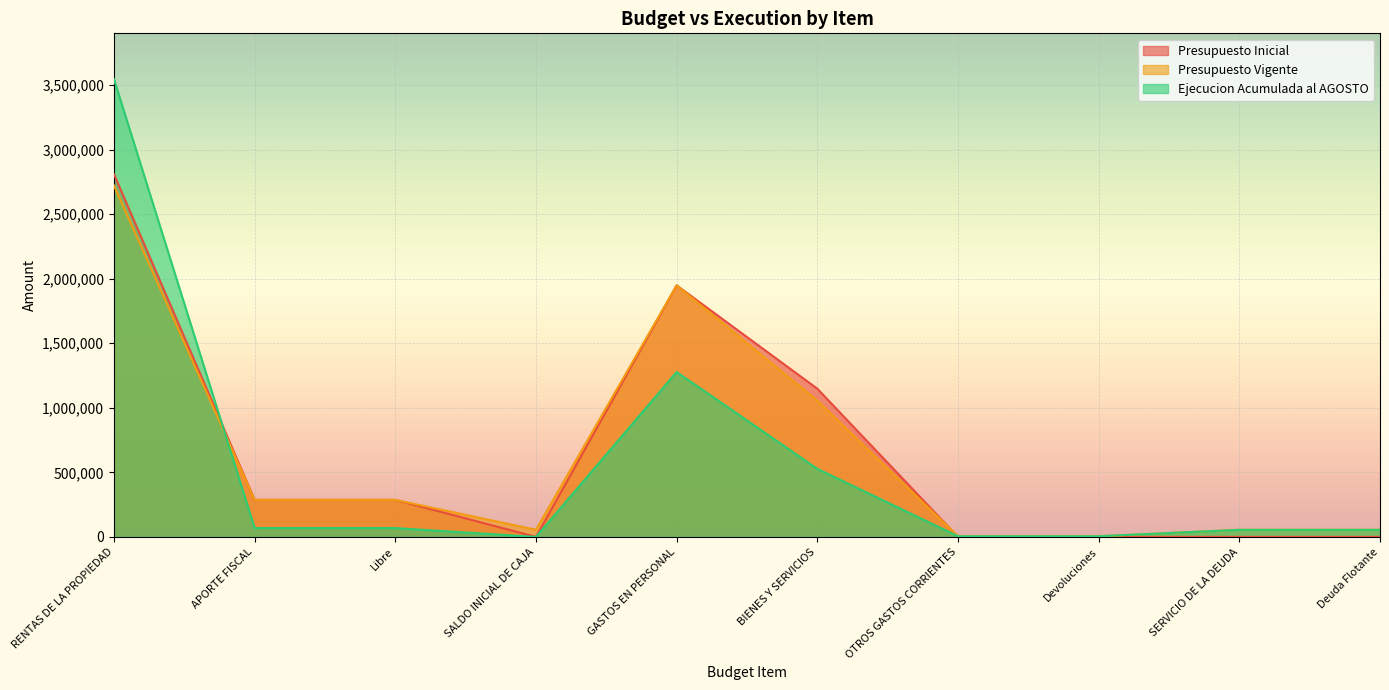

Reading left to right, list all the values displayed in this chart.

Presupuesto Inicial: RENTAS DE LA PROPIEDAD=2809296	APORTE FISCAL=286534	Libre=286534	SALDO INICIAL DE CAJA=10	GASTOS EN PERSONAL=1948062	BIENES Y SERVICIOS=1147768	OTROS GASTOS CORRIENTES=0	Devoluciones=0	SERVICIO DE LA DEUDA=10	Deuda Flotante=10
Presupuesto Vigente: RENTAS DE LA PROPIEDAD=2721580	APORTE FISCAL=286534	Libre=286534	SALDO INICIAL DE CAJA=55045	GASTOS EN PERSONAL=1948062	BIENES Y SERVICIOS=1055052	OTROS GASTOS CORRIENTES=5000	Devoluciones=5000	SERVICIO DE LA DEUDA=55045	Deuda Flotante=55045
Ejecucion Acumulada al AGOSTO: RENTAS DE LA PROPIEDAD=3545635	APORTE FISCAL=68177	Libre=68177	SALDO INICIAL DE CAJA=0	GASTOS EN PERSONAL=1276774	BIENES Y SERVICIOS=526939	OTROS GASTOS CORRIENTES=4884	Devoluciones=4884	SERVICIO DE LA DEUDA=54454	Deuda Flotante=54454